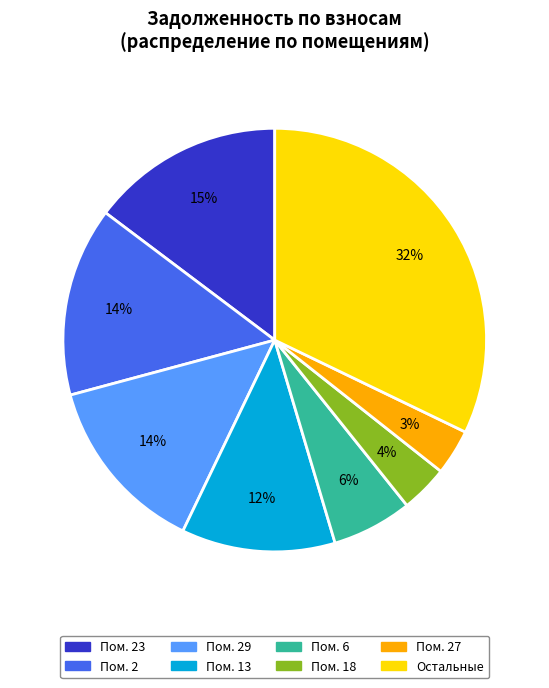

To the nearest percent, what is the difference between the largest and smallest slice percentages?

29%